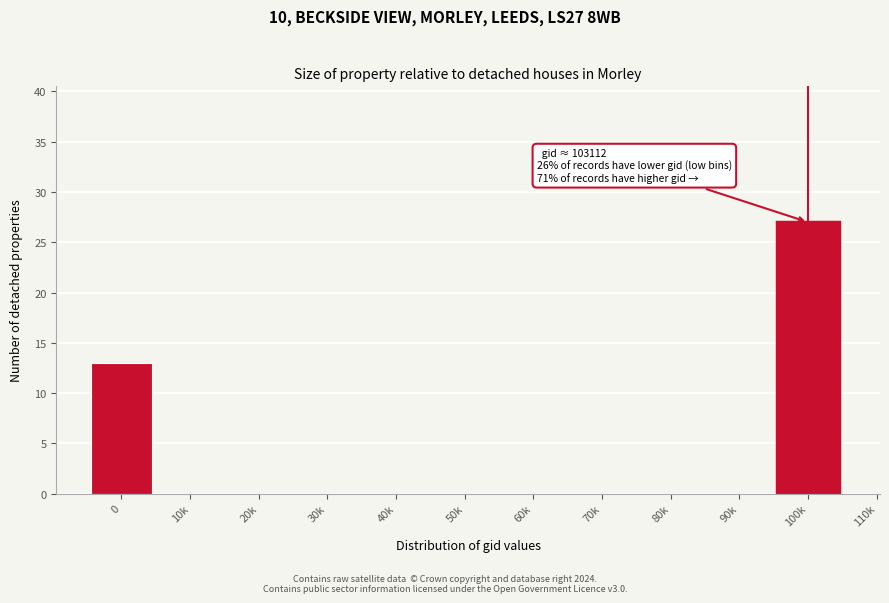

Reading right to left, list all the values displayed in this chart.

110k=0	100k=27	90k=0	80k=0	70k=0	60k=0	50k=0	40k=0	30k=0	20k=0	10k=0	0=13